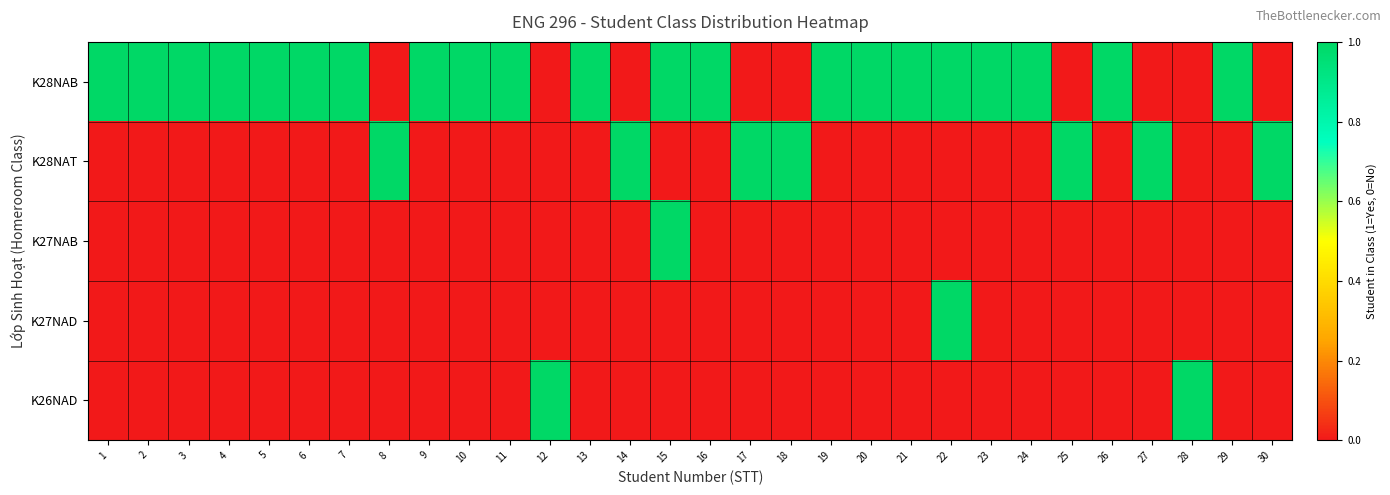

Reading left to right, extract all data points from this chart.

K28NAB: 1=1	2=1	3=1	4=1	5=1	6=1	7=1	8=0	9=1	10=1	11=1	12=0	13=1	14=0	15=1	16=1	17=0	18=0	19=1	20=1	21=1	22=1	23=1	24=1	25=0	26=1	27=0	28=0	29=1	30=0
K28NAT: 1=0	2=0	3=0	4=0	5=0	6=0	7=0	8=1	9=0	10=0	11=0	12=0	13=0	14=1	15=0	16=0	17=1	18=1	19=0	20=0	21=0	22=0	23=0	24=0	25=1	26=0	27=1	28=0	29=0	30=1
K27NAB: 1=0	2=0	3=0	4=0	5=0	6=0	7=0	8=0	9=0	10=0	11=0	12=0	13=0	14=0	15=1	16=0	17=0	18=0	19=0	20=0	21=0	22=0	23=0	24=0	25=0	26=0	27=0	28=0	29=0	30=0
K27NAD: 1=0	2=0	3=0	4=0	5=0	6=0	7=0	8=0	9=0	10=0	11=0	12=0	13=0	14=0	15=0	16=0	17=0	18=0	19=0	20=0	21=0	22=1	23=0	24=0	25=0	26=0	27=0	28=0	29=0	30=0
K26NAD: 1=0	2=0	3=0	4=0	5=0	6=0	7=0	8=0	9=0	10=0	11=0	12=1	13=0	14=0	15=0	16=0	17=0	18=0	19=0	20=0	21=0	22=0	23=0	24=0	25=0	26=0	27=0	28=1	29=0	30=0